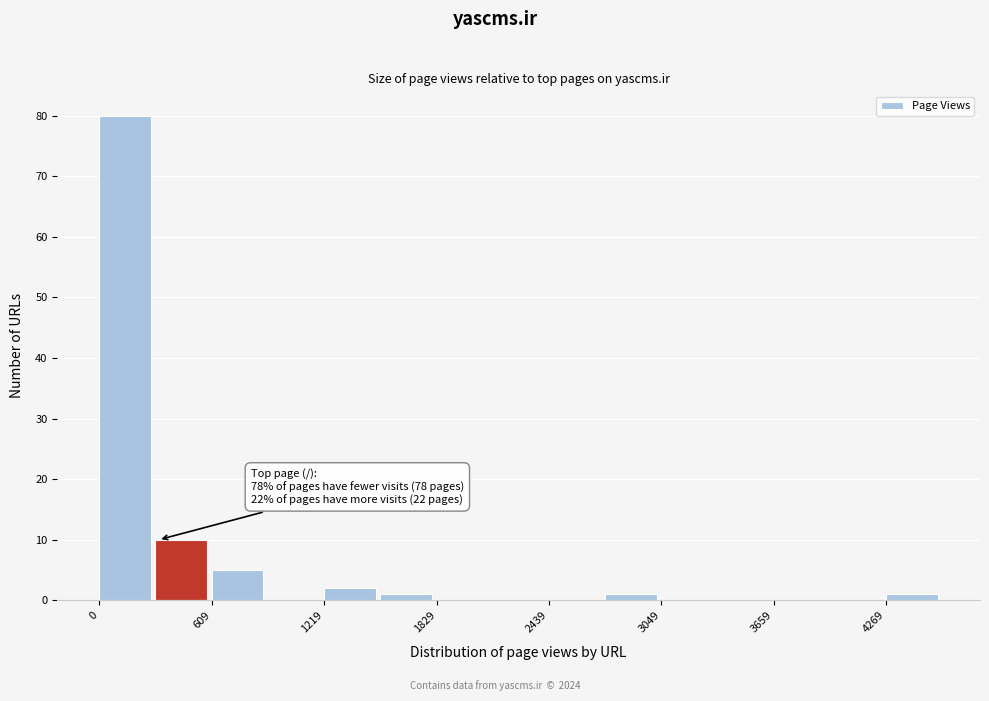

Read against the x-axis, roughly where is the centre of the tallest bar?

100